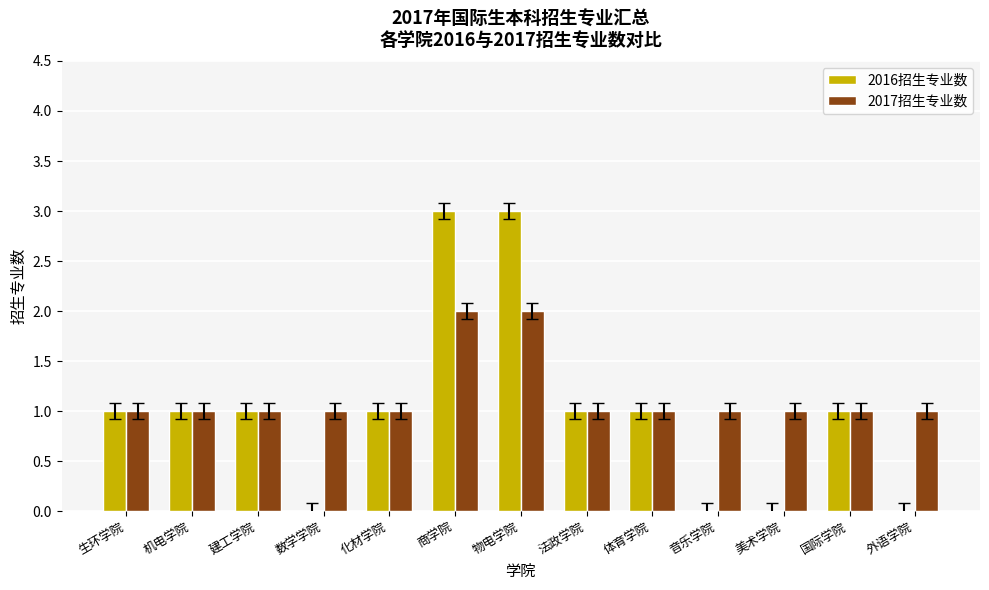

What is the total value across all series at 机电学院?

2